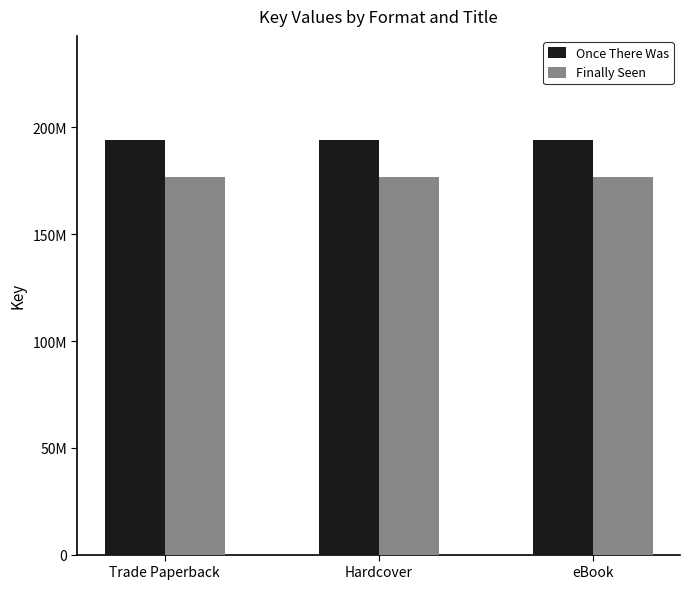

Are the bars grouped side by side (vs. stacked)?

Yes